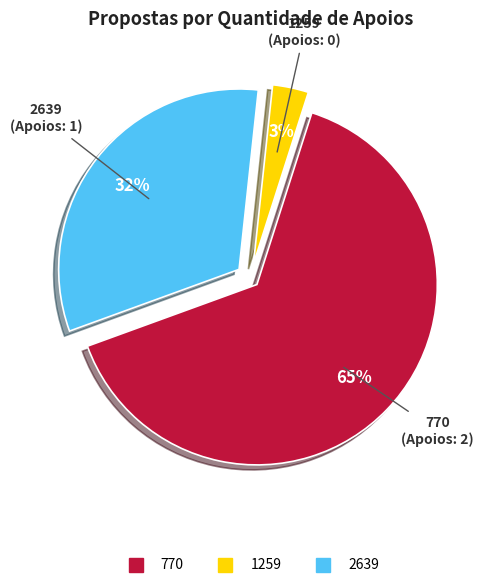

Combined, do 770 and 2639 account for over 50%?

Yes